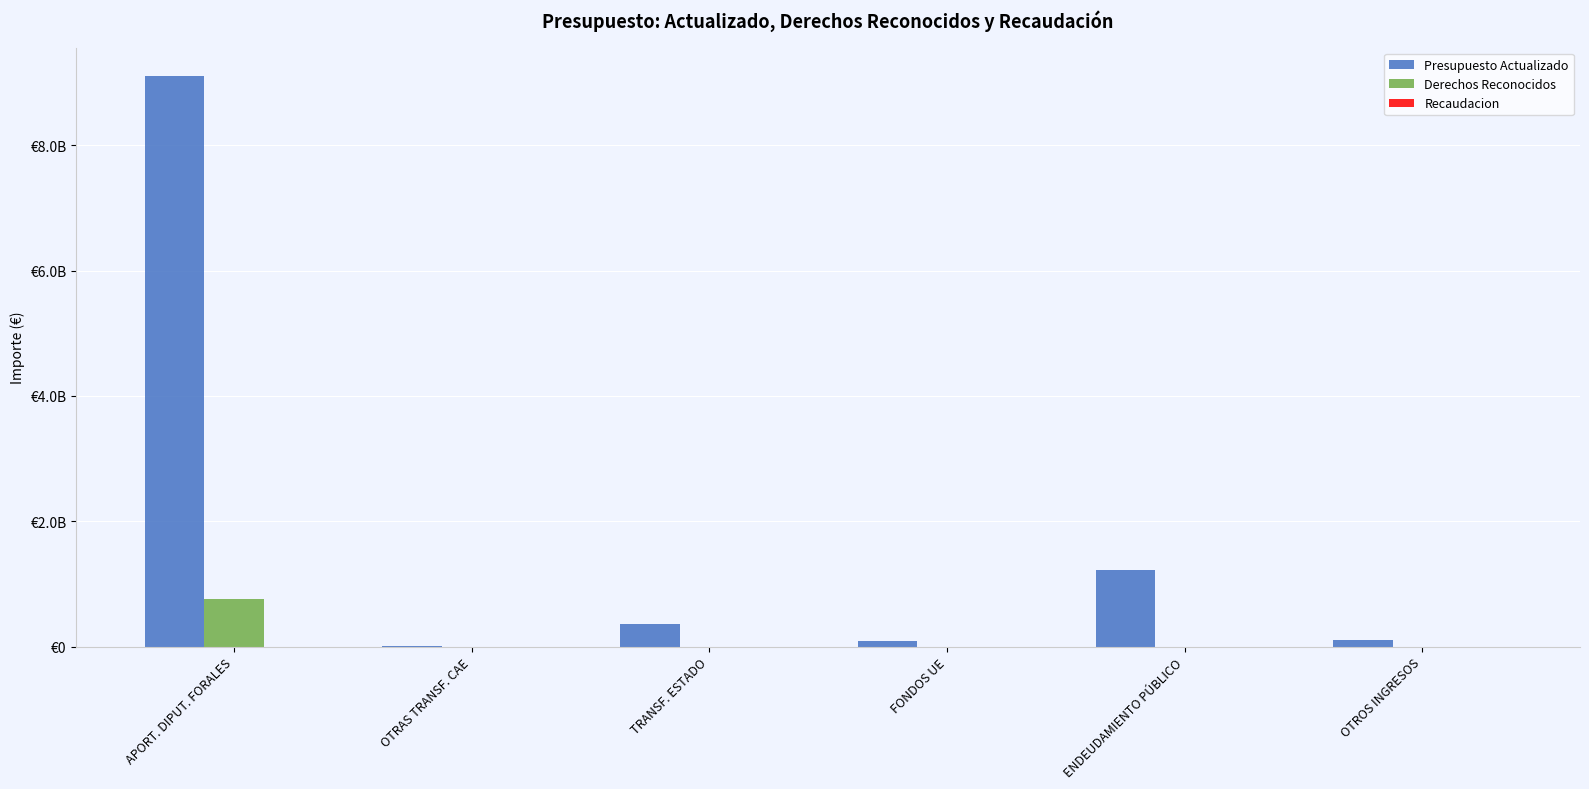

At which category is the sum across all series the highest?

APORT. DIPUT. FORALES